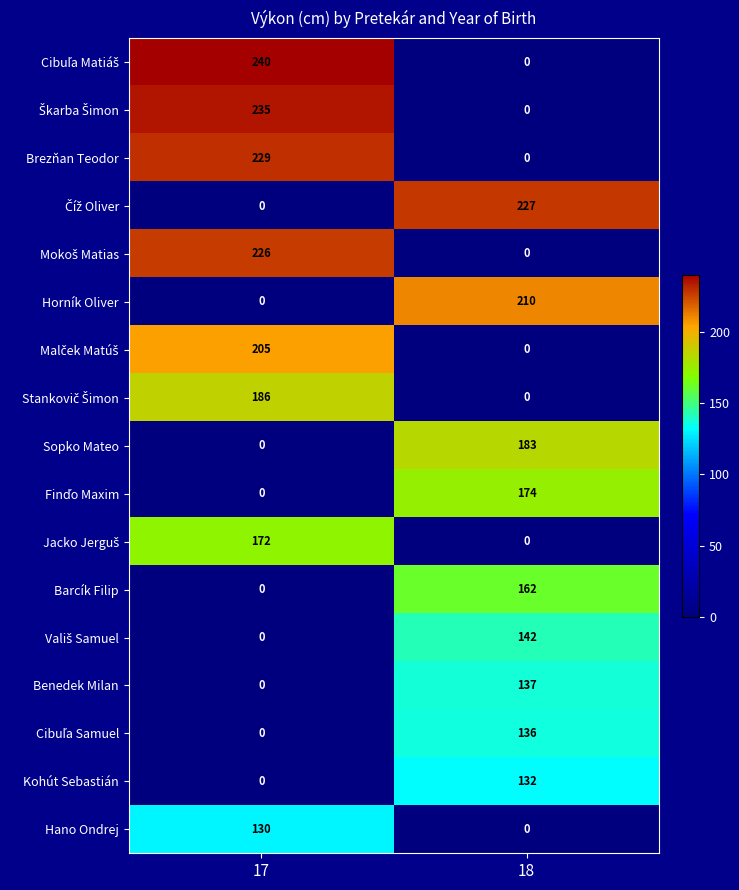

What is the sum of the Horník Oliver values at 17 and 18?

210